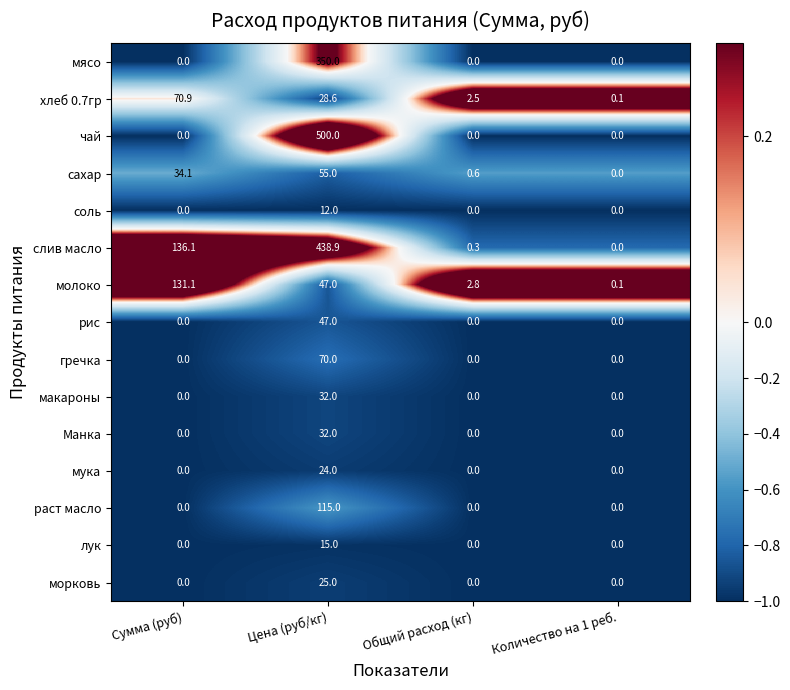

Is it true that чай equals 500.0 at Цена (руб/кг)?

True